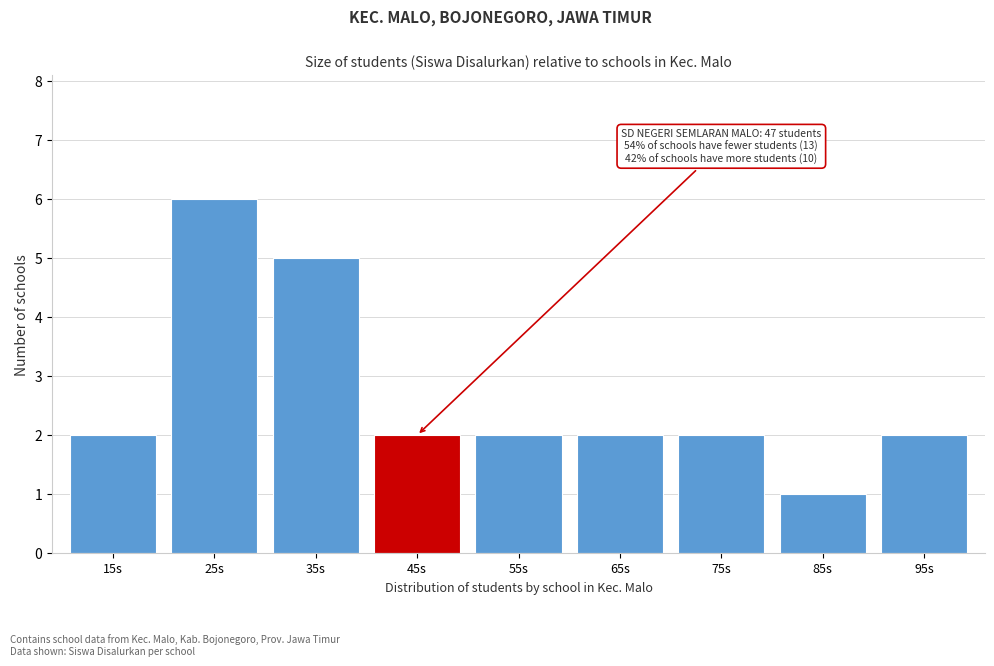

Reading left to right, extract all data points from this chart.

2	6	5	2	2	2	2	1	2